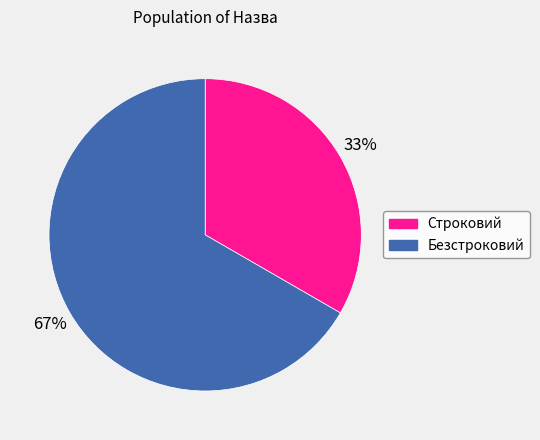

Between Безстроковий and Строковий, which is larger?

Безстроковий